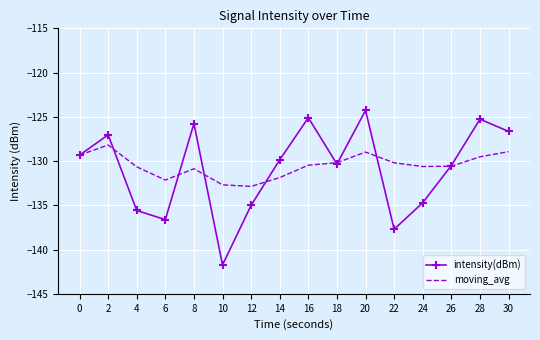

Which series has the largest total across all categories?

moving_avg